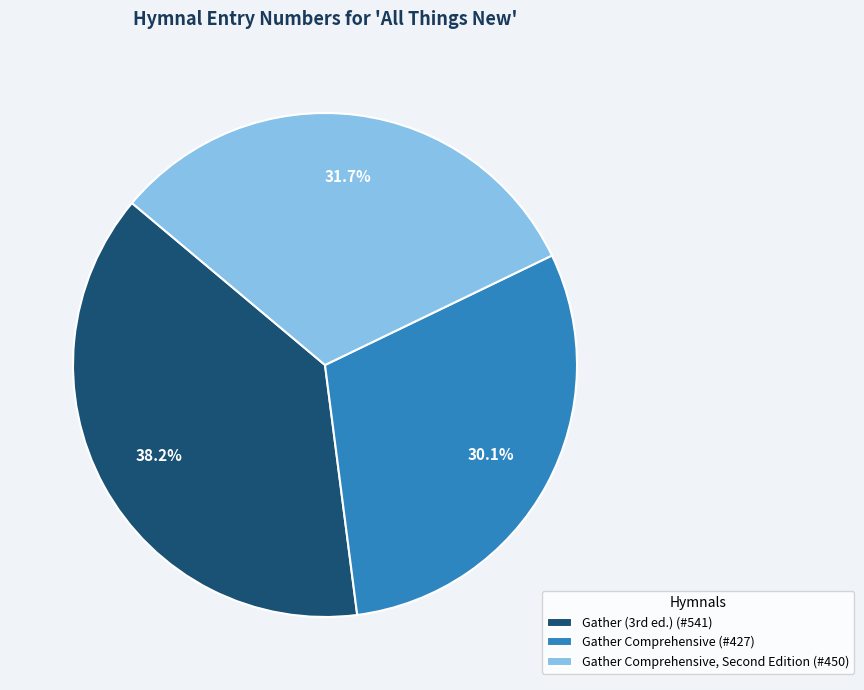

To the nearest percent, what is the average slice percentage?

33%